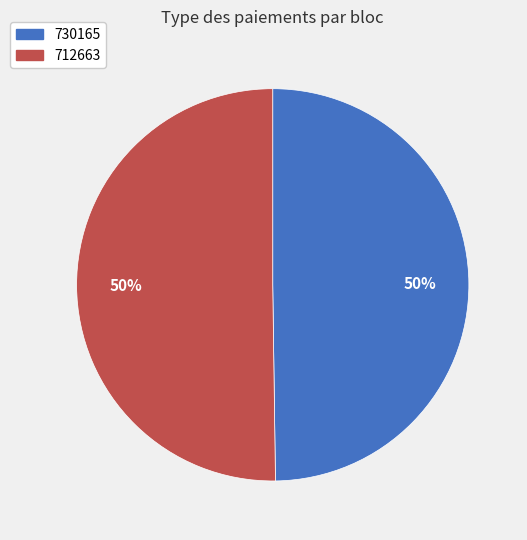

To the nearest percent, what is the average slice percentage?

50%